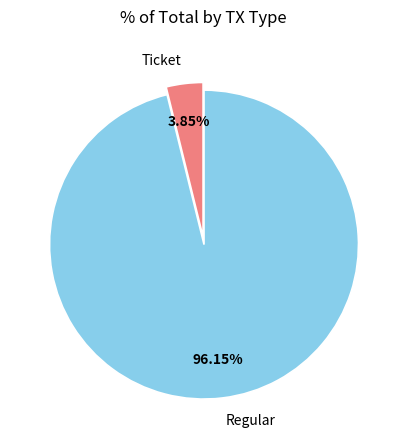

How many slices are in this pie chart?

2